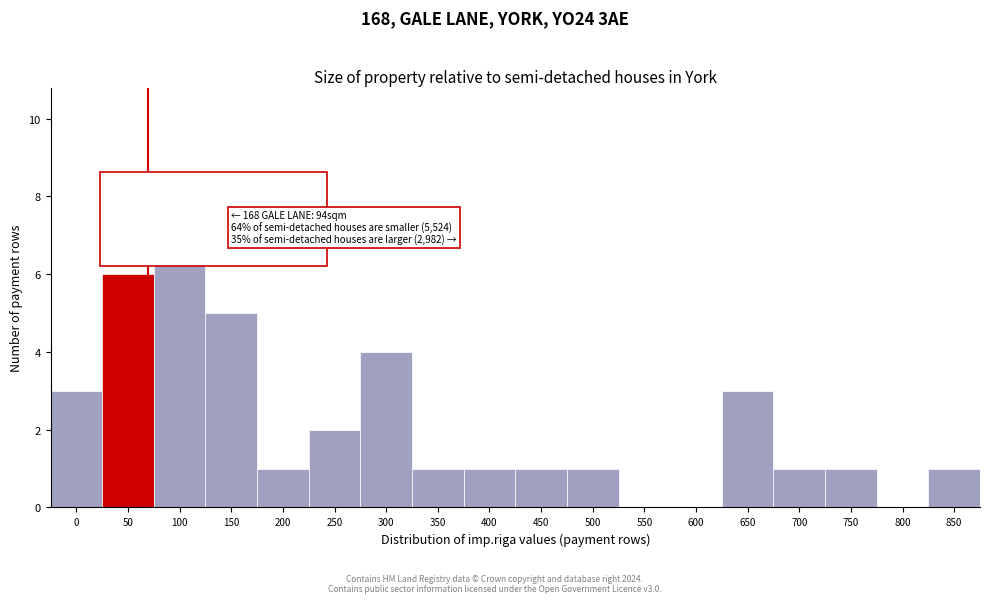

Reading left to right, transcribe all the data shown in this chart.

0=3	50=6	100=8	150=5	200=1	250=2	300=4	350=1	400=1	450=1	500=1	550=0	600=0	650=3	700=1	750=1	800=0	850=1